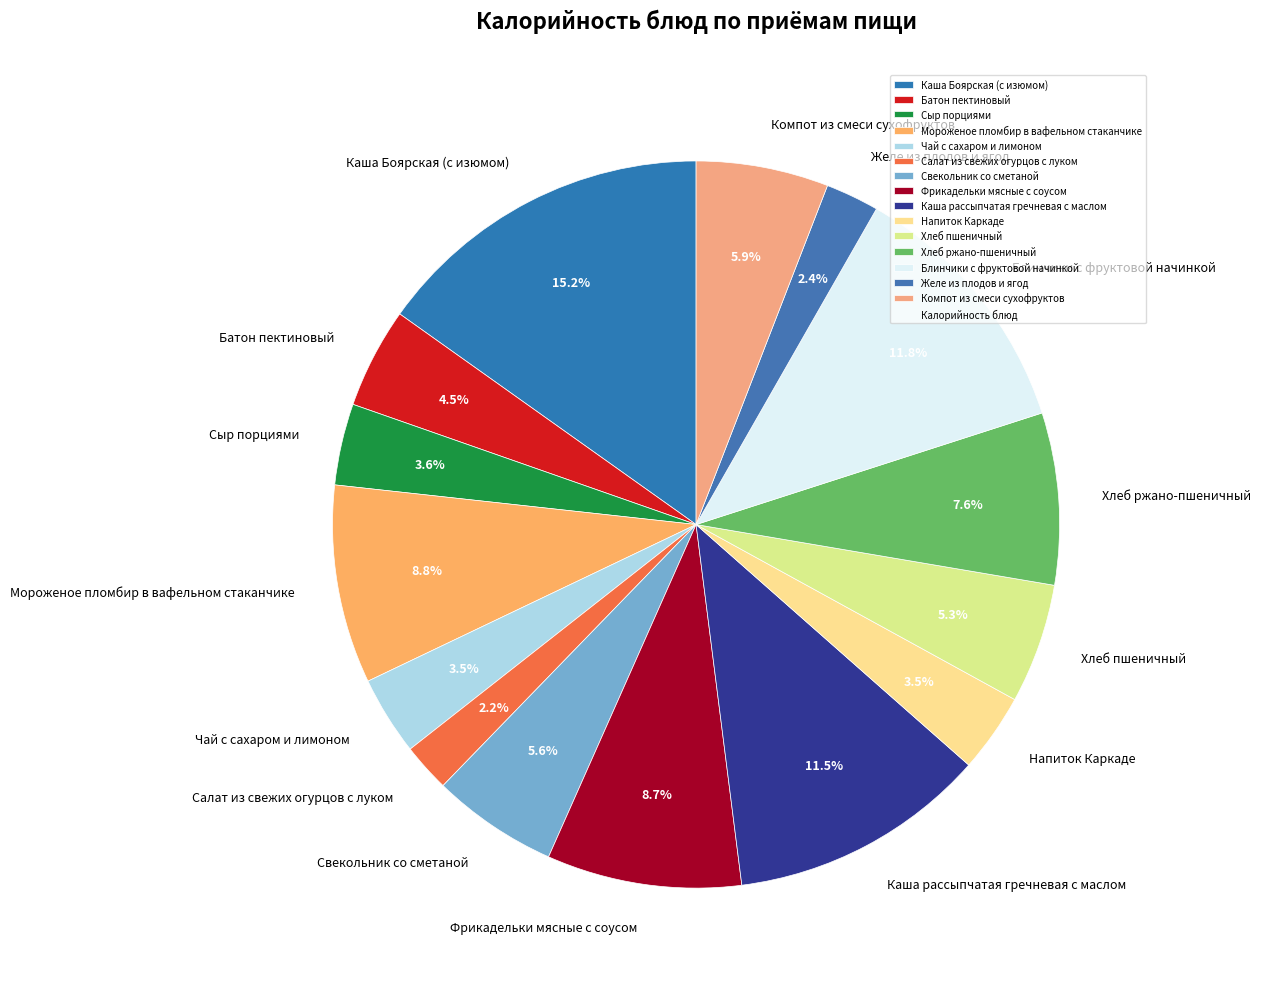

What percentage is NOT represented by Каша рассыпчатая гречневая с маслом?

88.5%